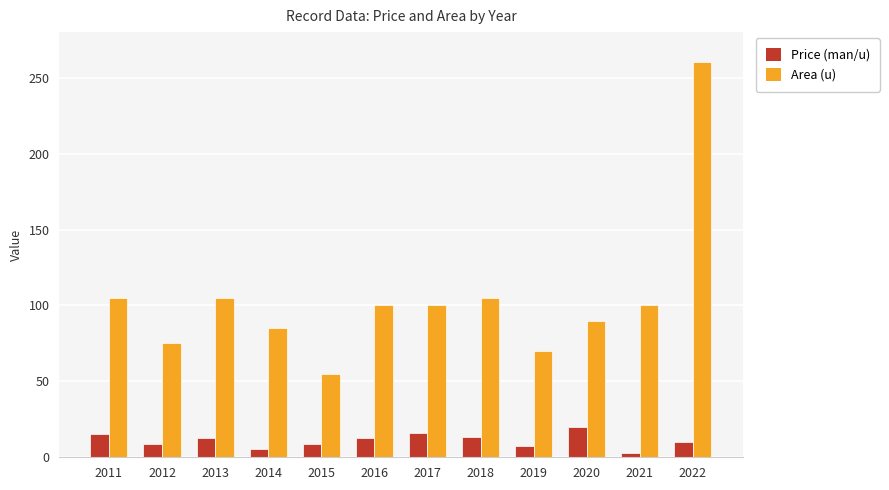

Is it true that Area (u) equals 105.0 at 2013?

True